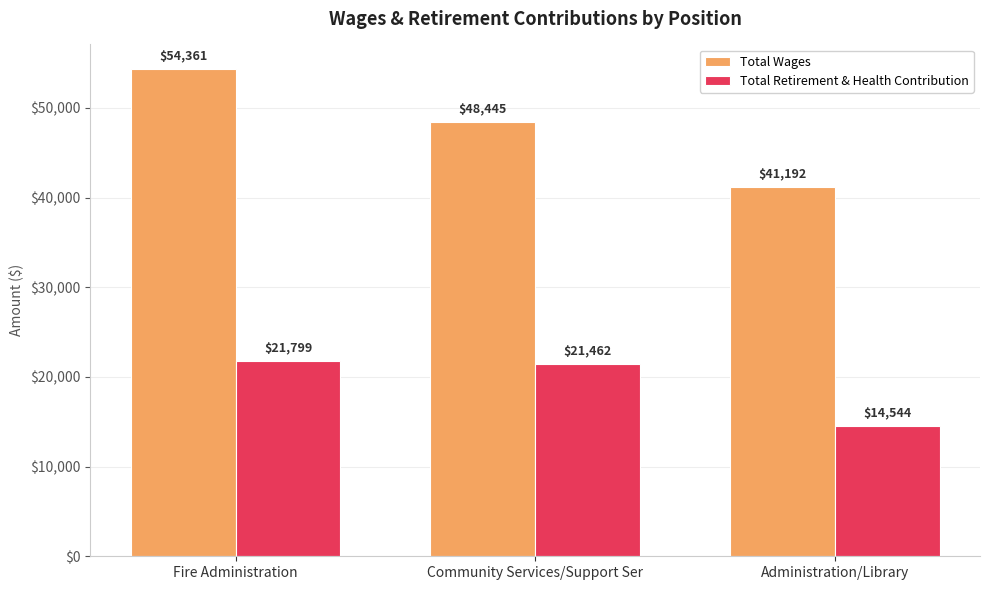

True or false: Total Retirement & Health Contribution has a value of 6174 at Fire Administration.

False